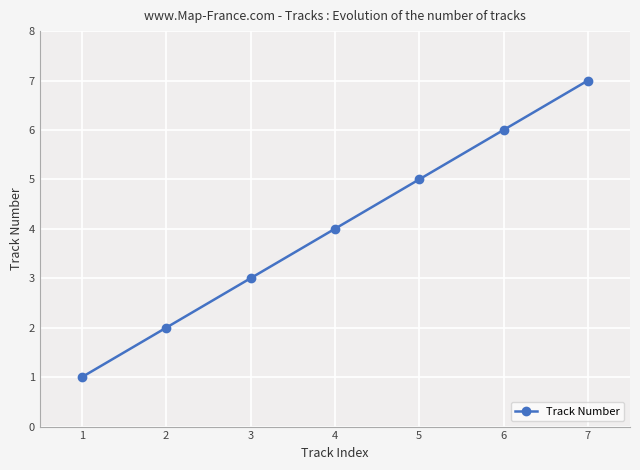

Rank the categories by value from lowest to highest.

1, 2, 3, 4, 5, 6, 7